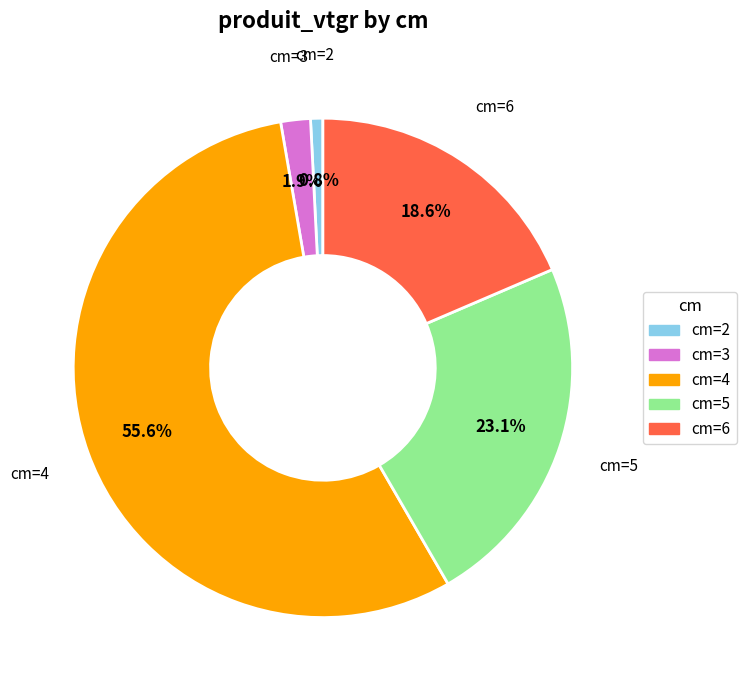

Does any single category account for the majority?

Yes